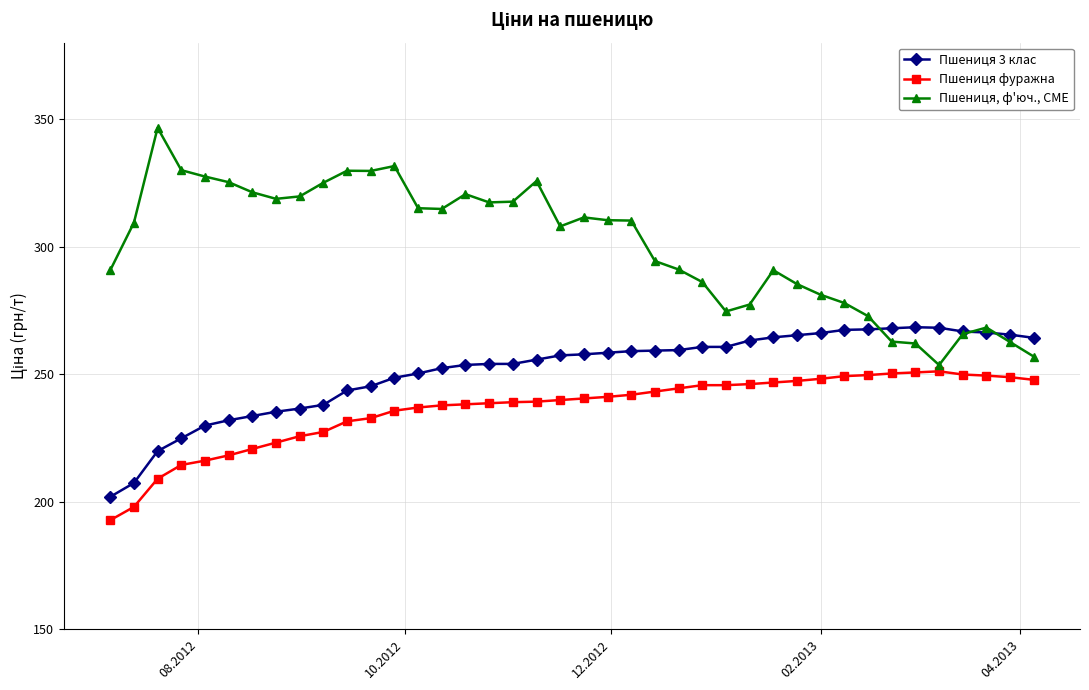

List the series in order of their overall mean, highest first.

Пшениця, ф'юч., CME, Пшениця 3 клас, Пшениця фуражна